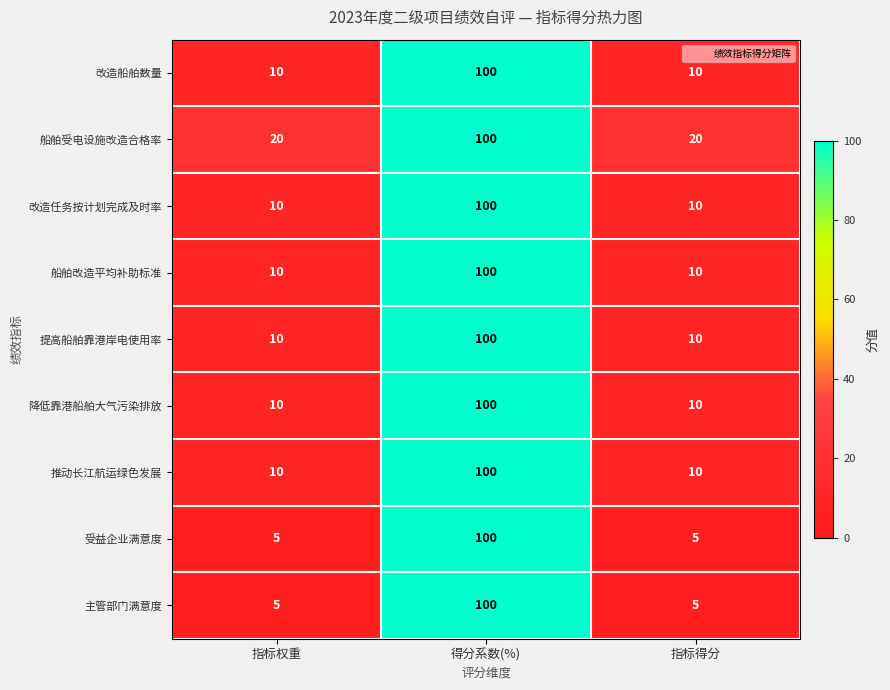

What is the difference between the maximum and minimum values in the 船舶改造平均补助标准 series?

90